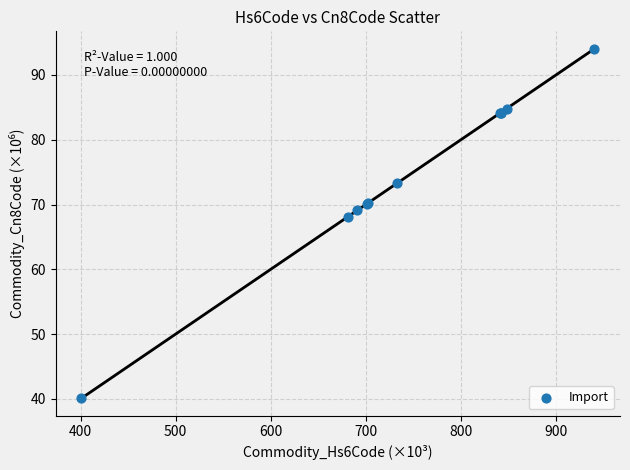

What Y value in the scatter plot is closest to 67?

68.1